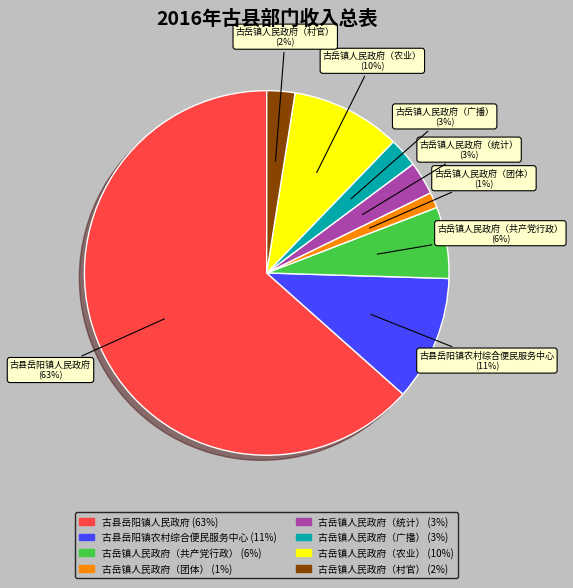

The 古县岳阳镇人民政府 slice represents 73% of the pie. True or false?

False